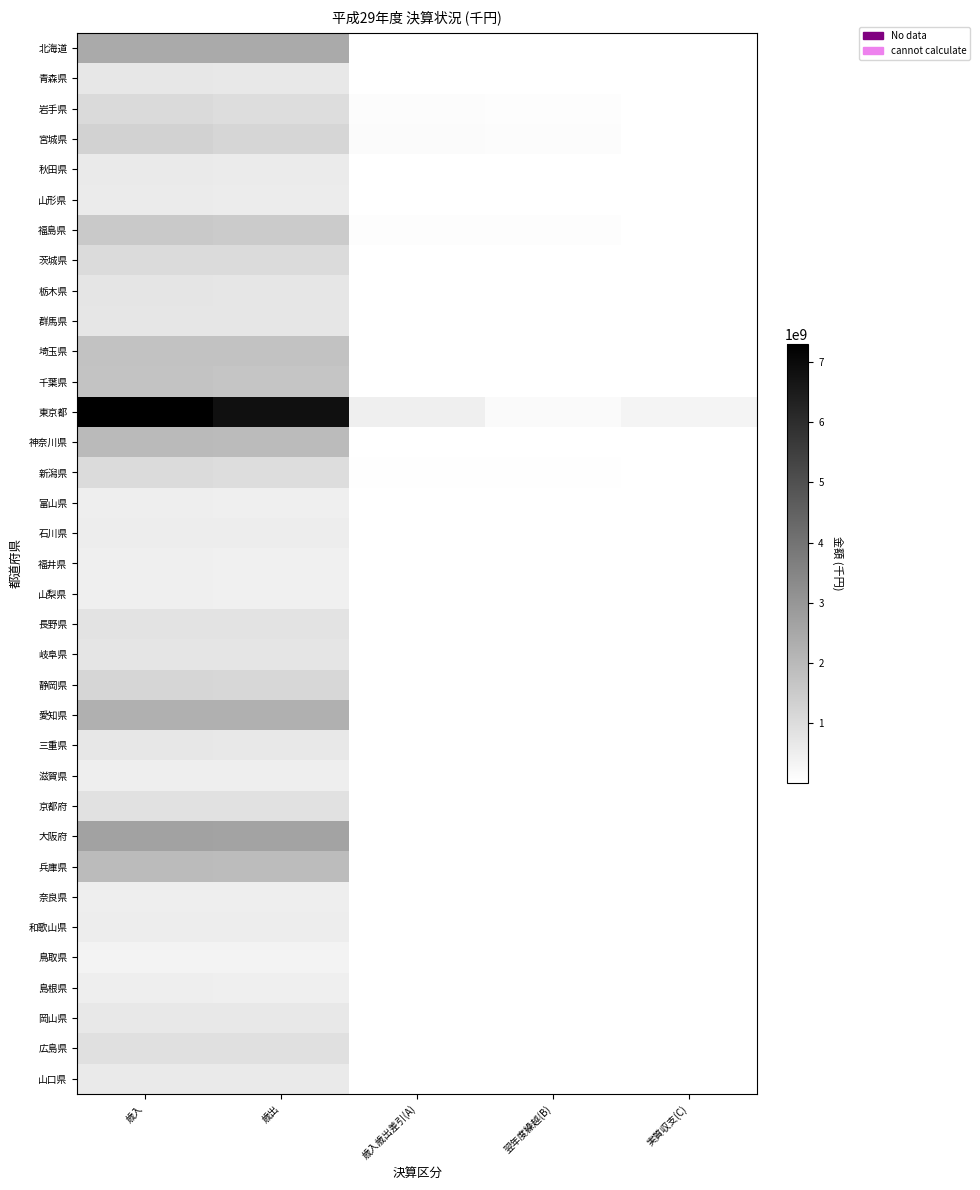

What is the difference between the highest and lowest values at 歳入?

6938821451